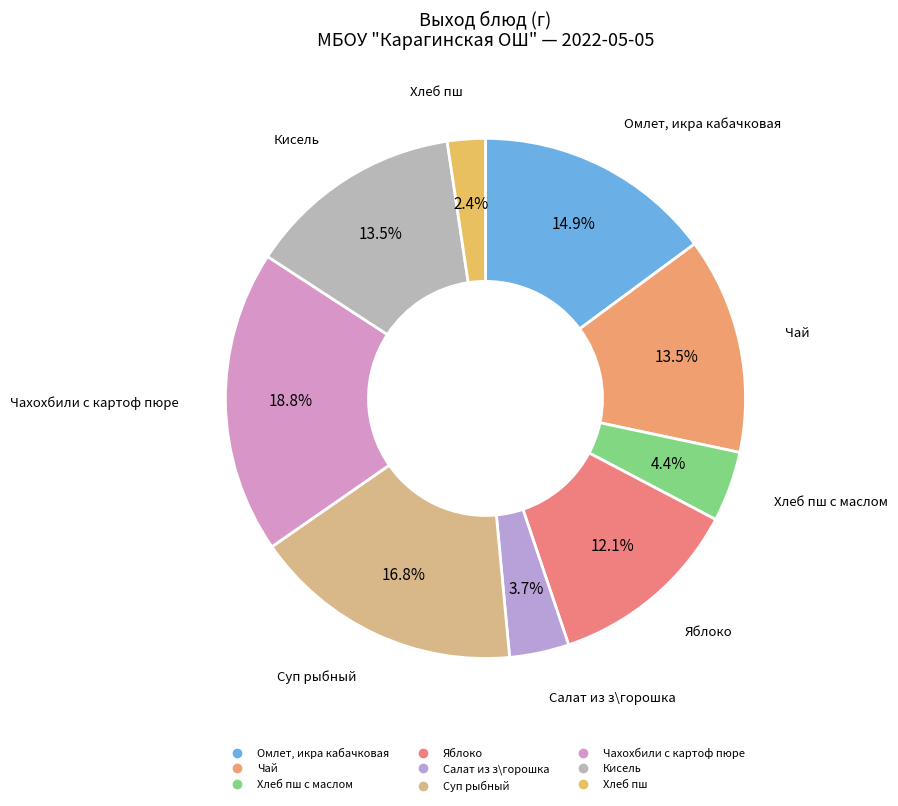

How many segments does this pie chart have?

9